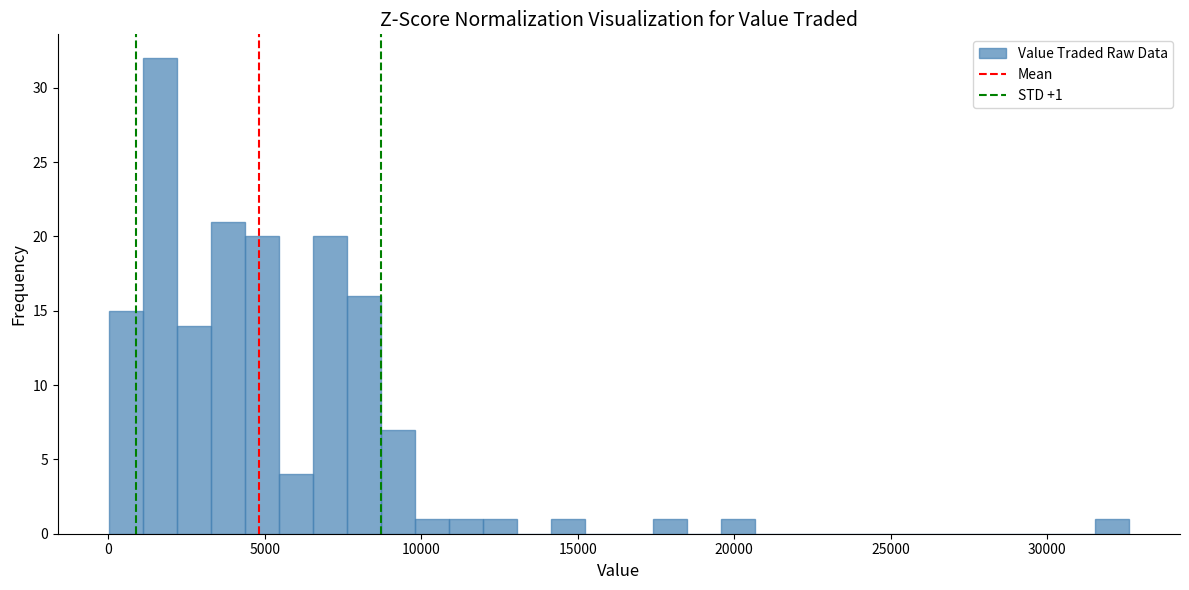

Around what value on the x-axis is the tallest bar? Give the approximate position of its centre, as read against the axis.

1500